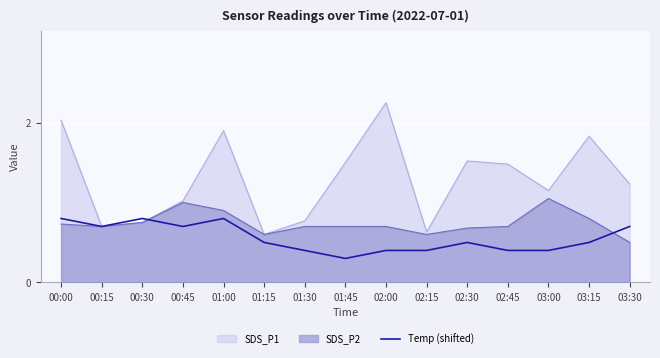

What is the approximate value at 01:15?

0.5